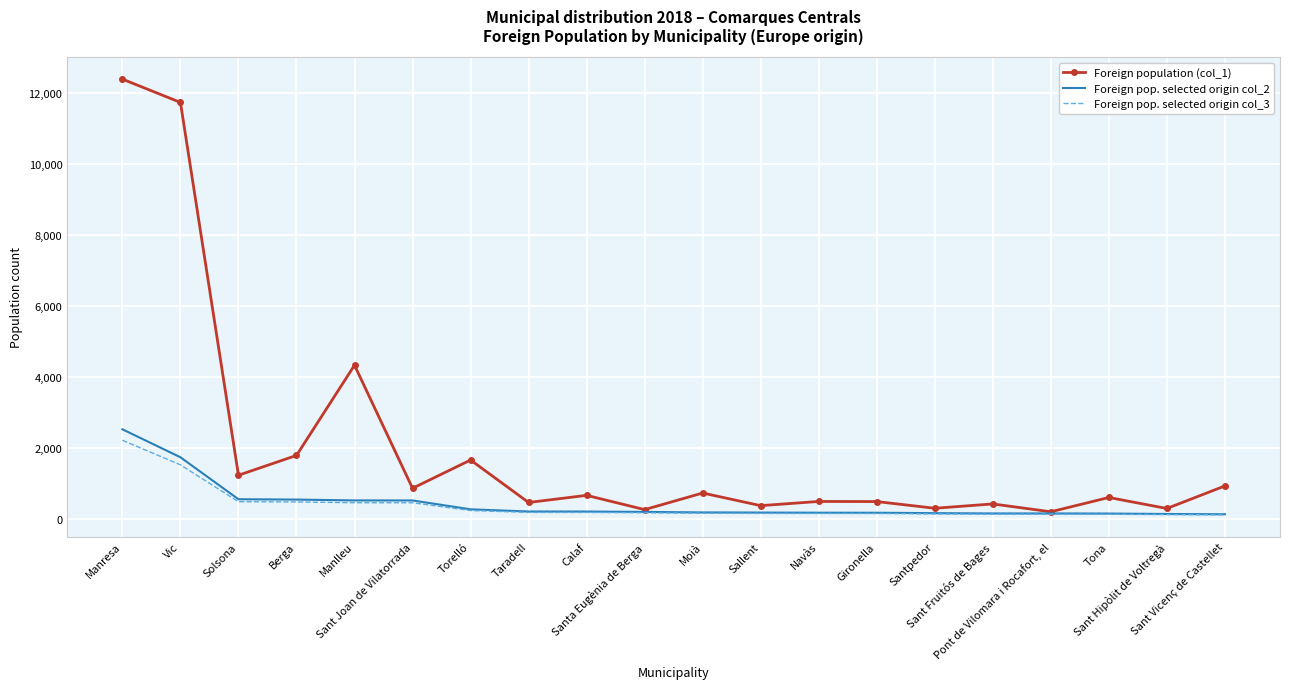

What is the maximum value shown in the chart?

12399